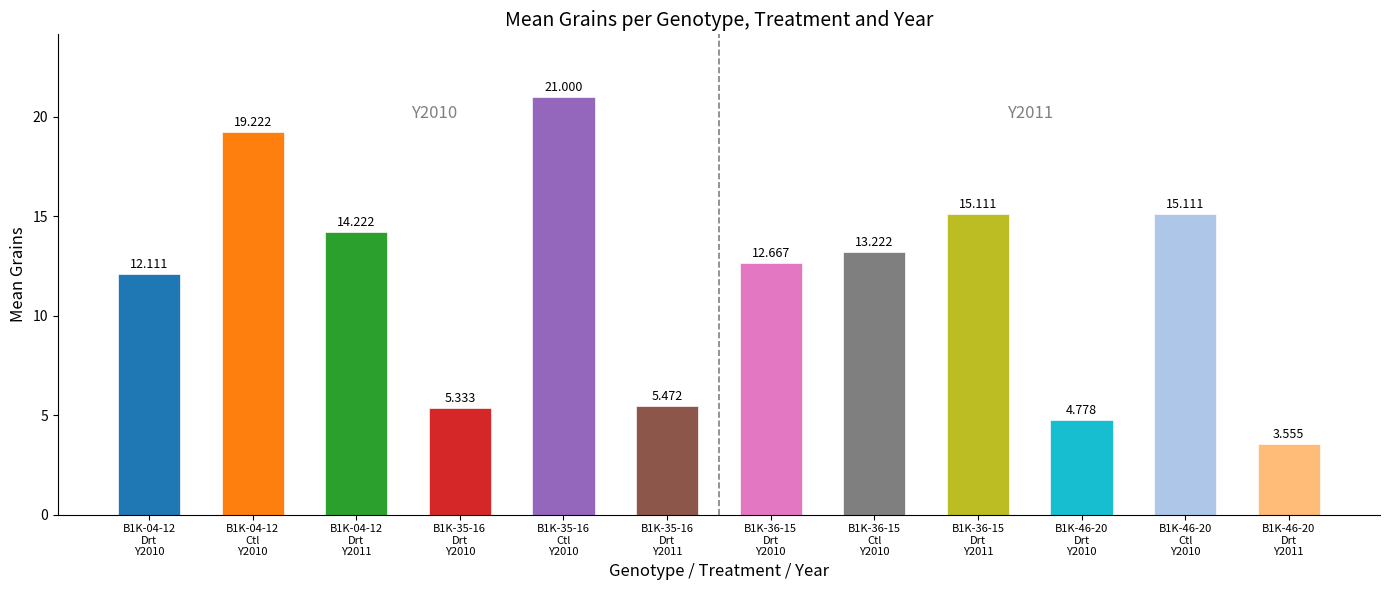

At which label is the value closest to 9?

B1K-04-12
Drt Y2010